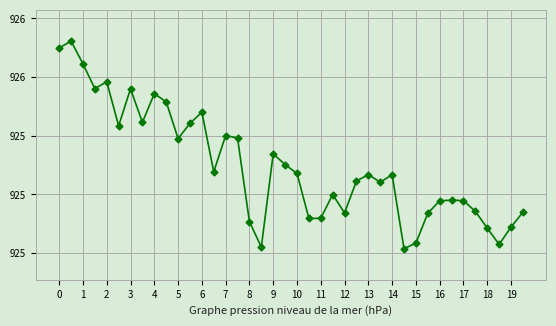

Is this an area chart (filled region under the line)?

No